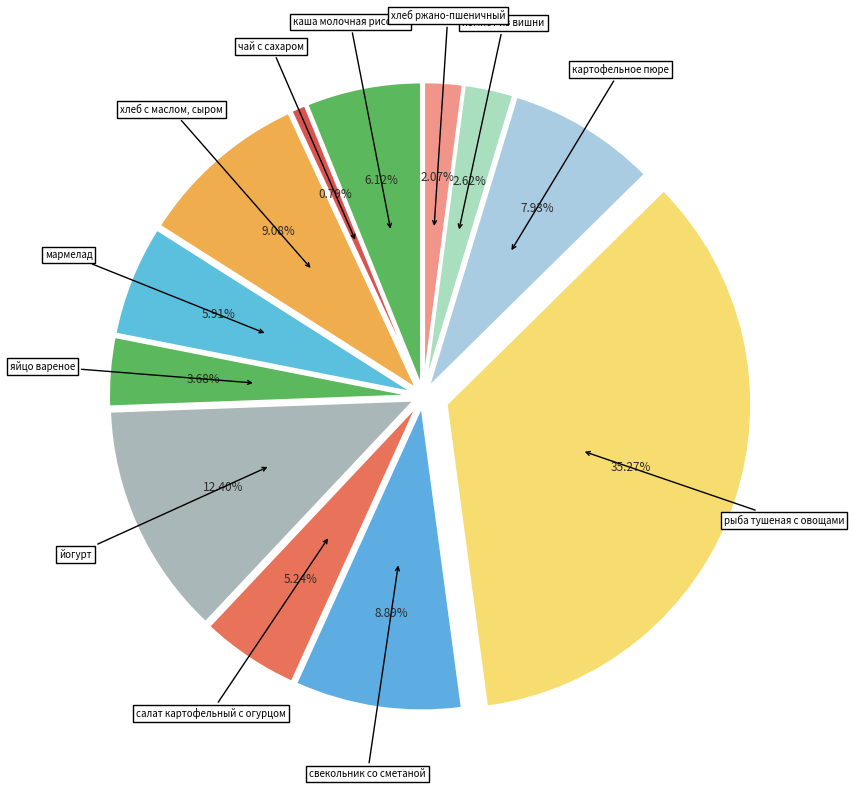

How many slices are in this pie chart?

12